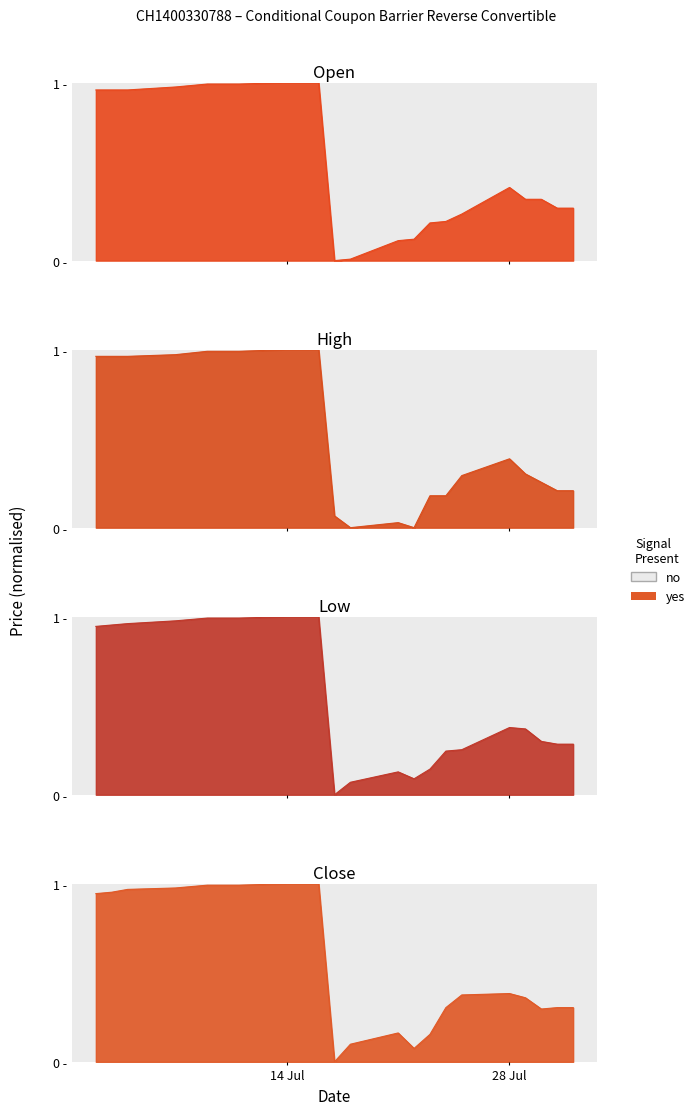

Between 15.07.2025 and 16.07.2025, which series saw the biggest shift?

Open